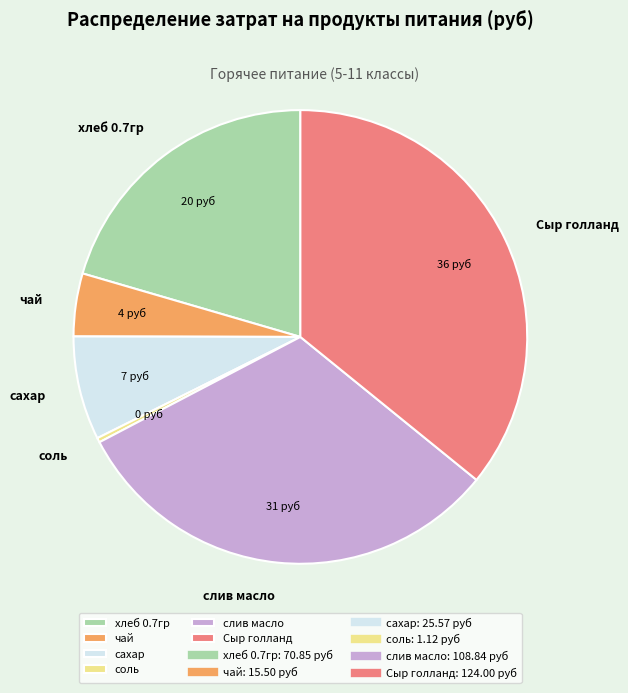

The Сыр голланд slice represents 36% of the pie. True or false?

True